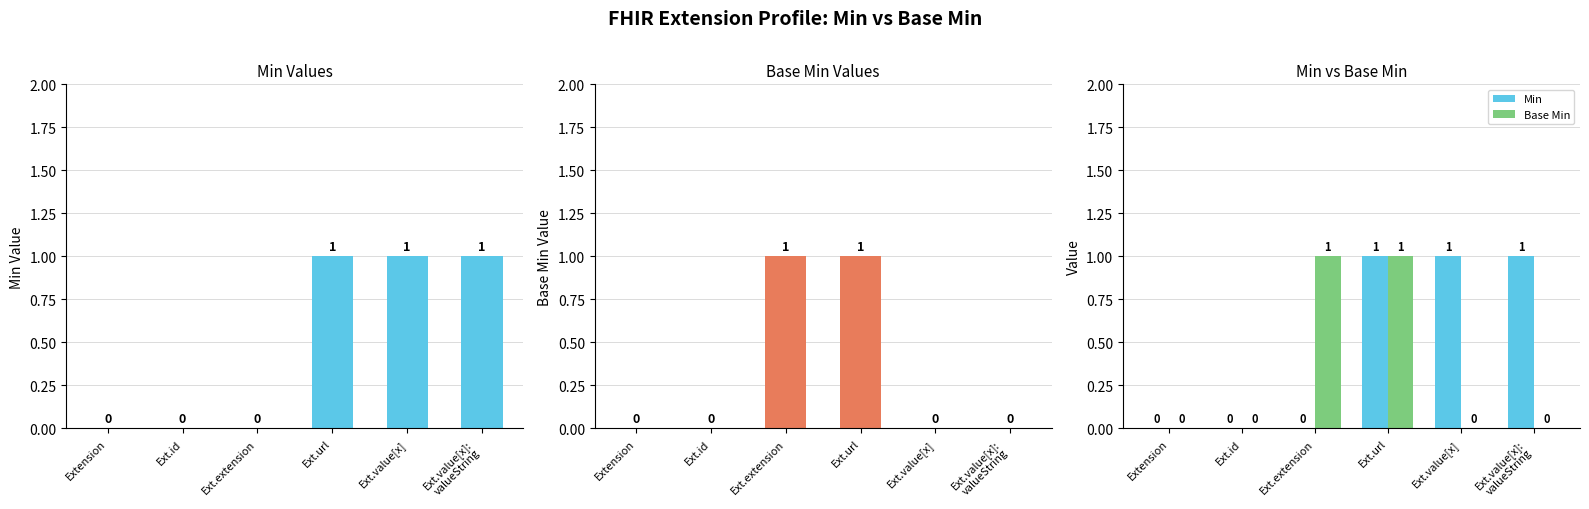

Which category has the lowest value in the Base Min series?

Extension